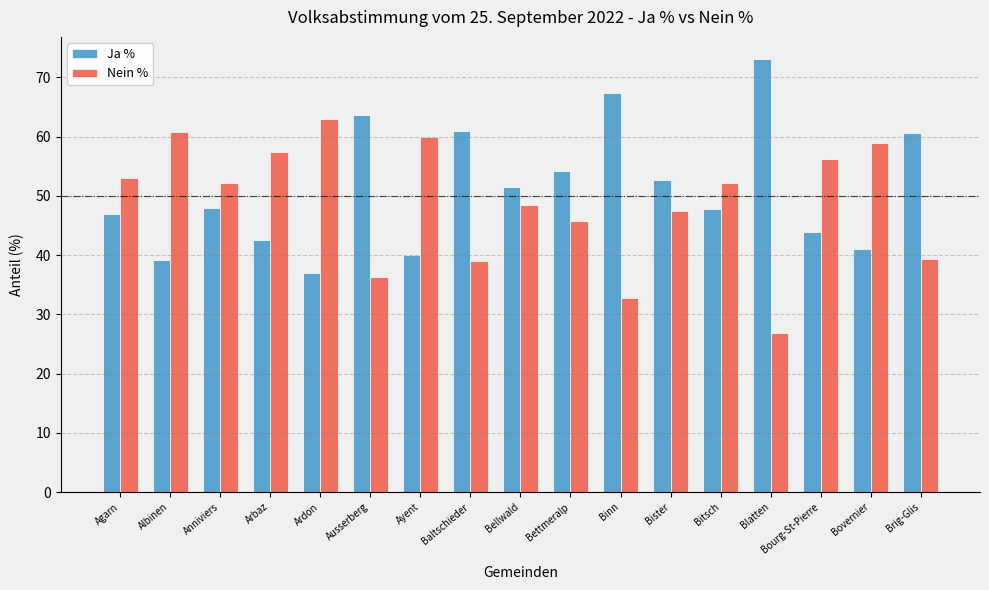

The value of Nein % at Brig-Glis is 65.1. True or false?

False